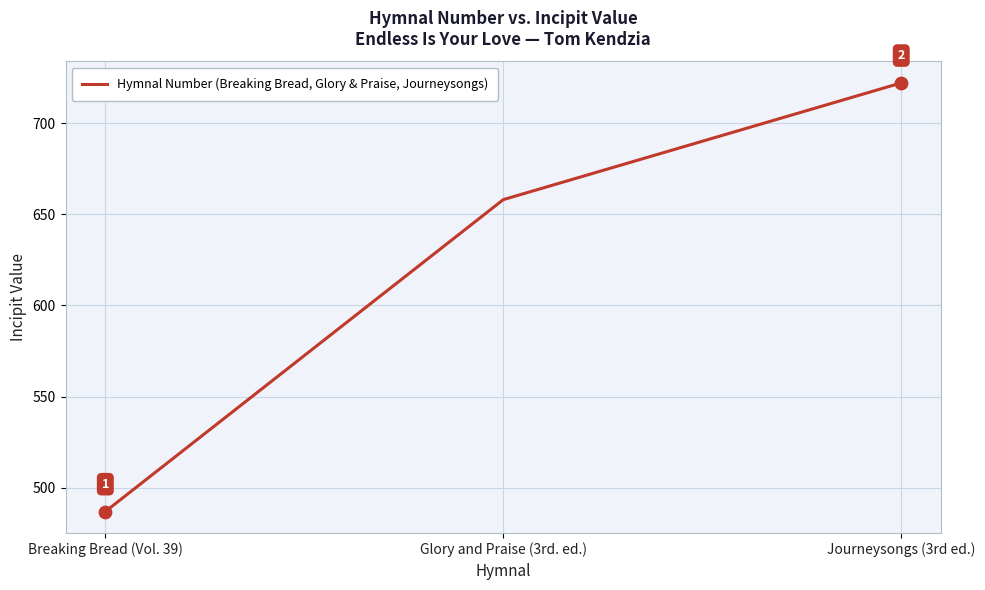

What is the change in value from Glory and Praise (3rd. ed.) to Journeysongs (3rd ed.)?

+64